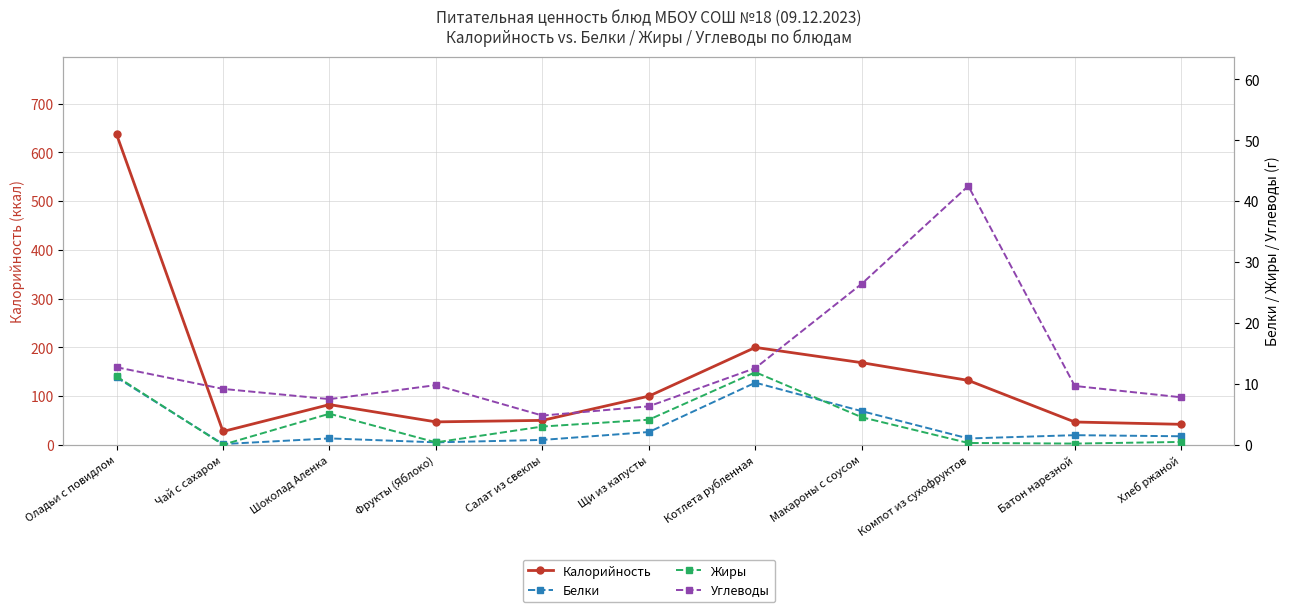

What is the label of the 8th point from the right?

Фрукты (Яблоко)